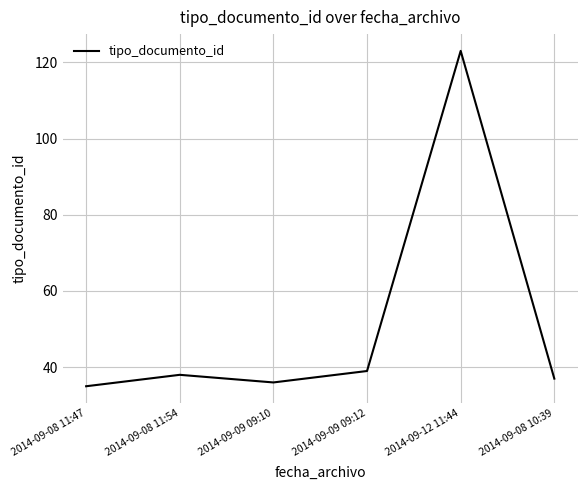

True or false: there are more than 1 points higher than both neighbors.

True